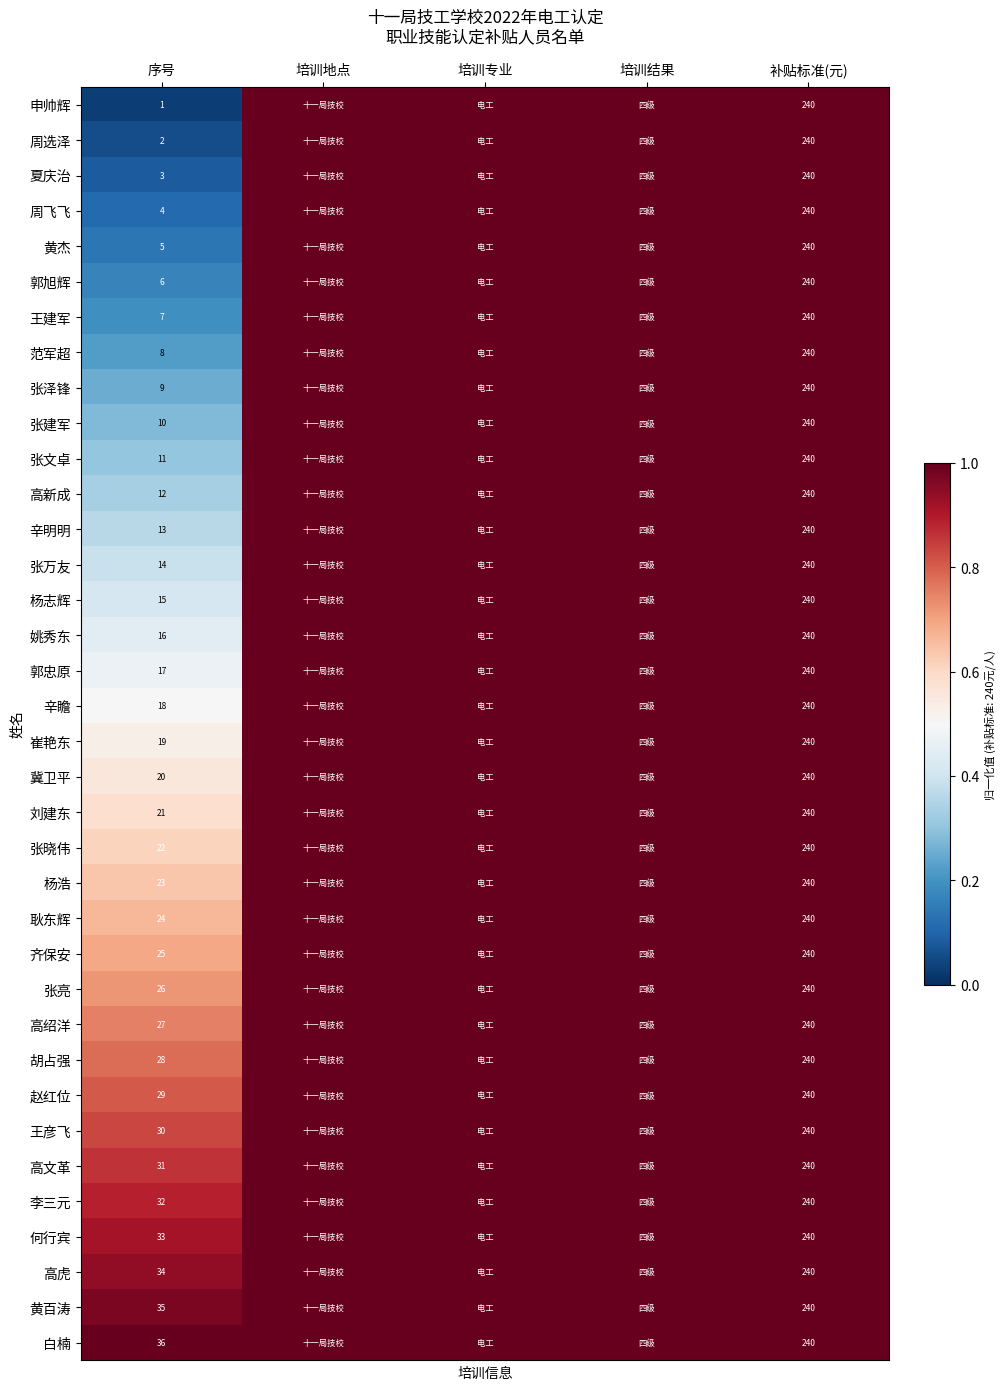

At how many categories does at least one series exceed 0?

5